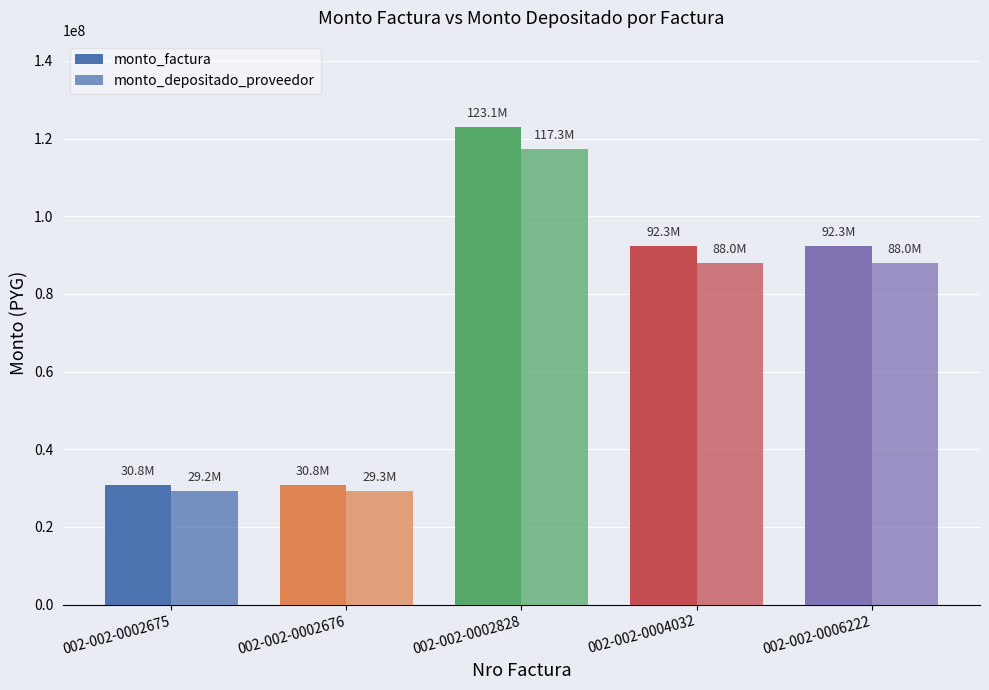

The value of monto_depositado_proveedor at 002-002-0002676 is 50051075. True or false?

False